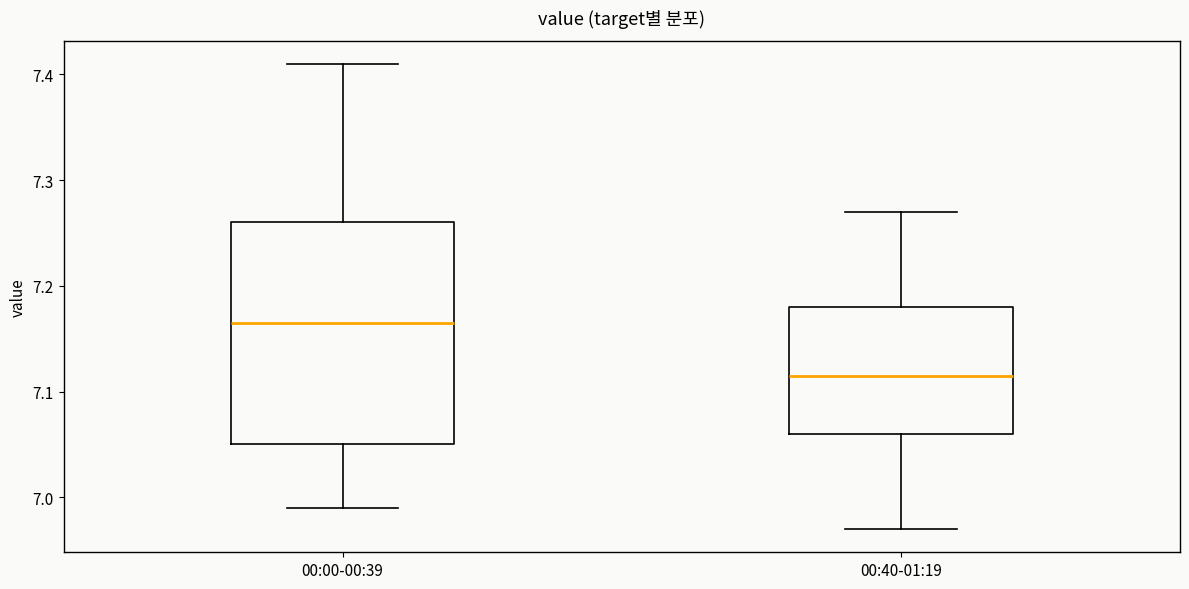

Which box's median line is the highest?

00:00-00:39